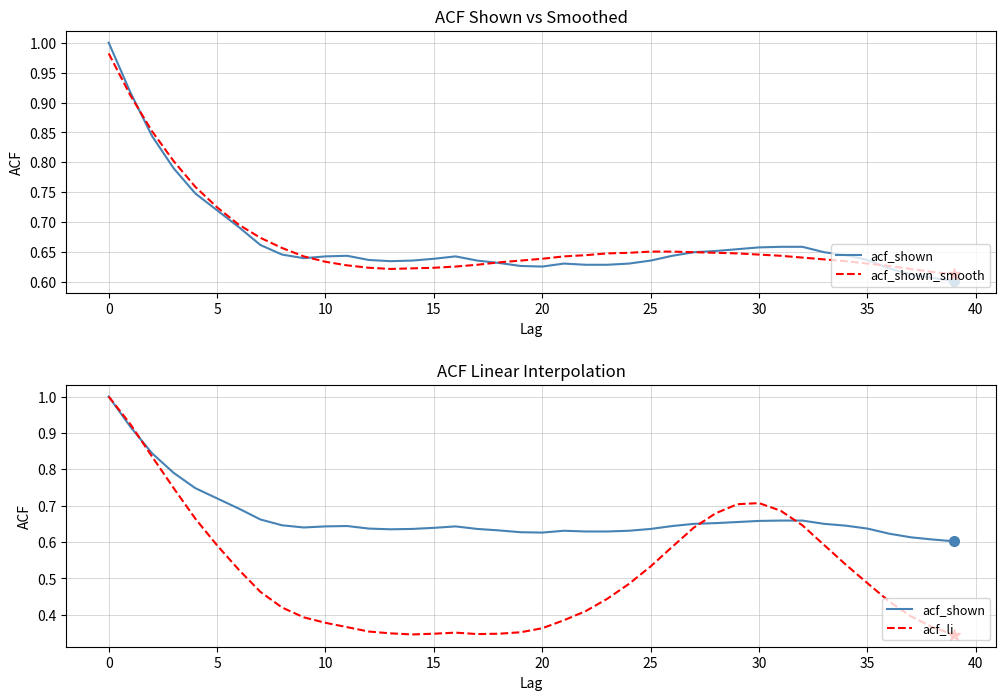

The acf_shown series shows 0.6 at 19. True or false?

True